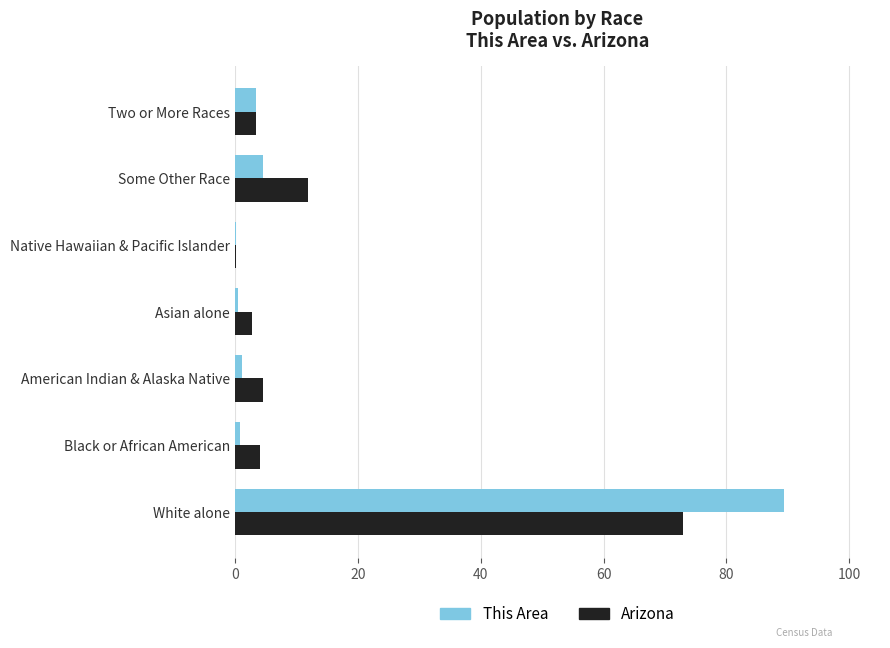

Between Asian alone and Some Other Race, which series saw the biggest shift?

Arizona